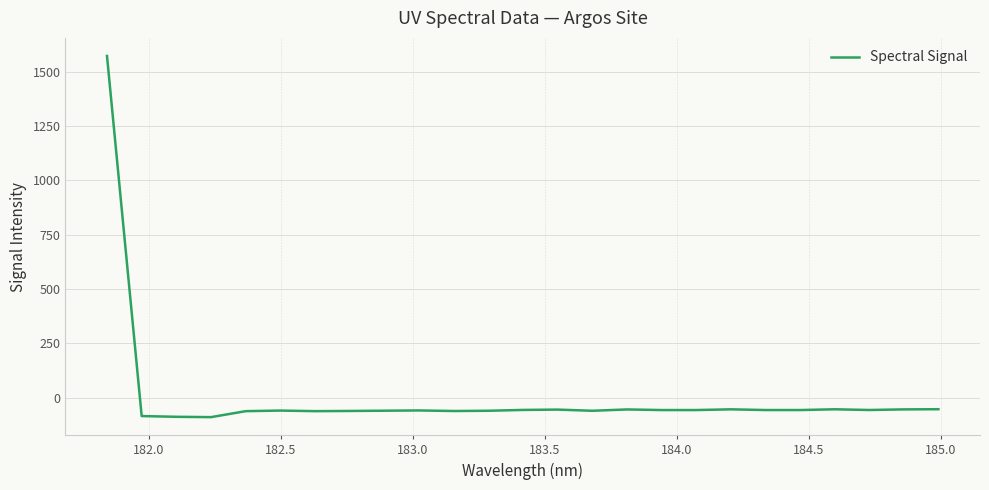

How many negative values are there?

24